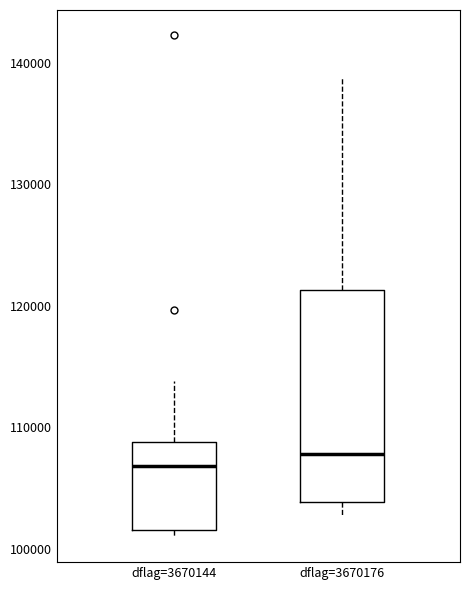

Where does the lower whisker of the box for dflag=3670176 end on the y-axis? The values are not printed on the chart, so give them approximately, as read against the axis.

103000